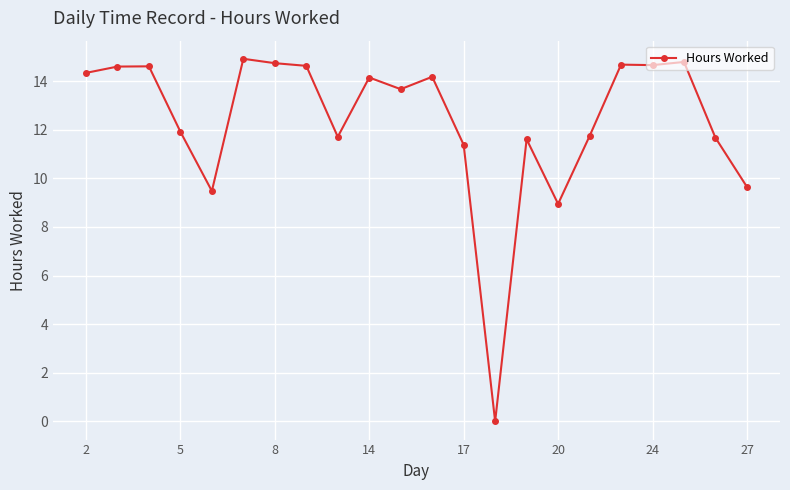

Does the chart display data point markers on the line(s)?

Yes